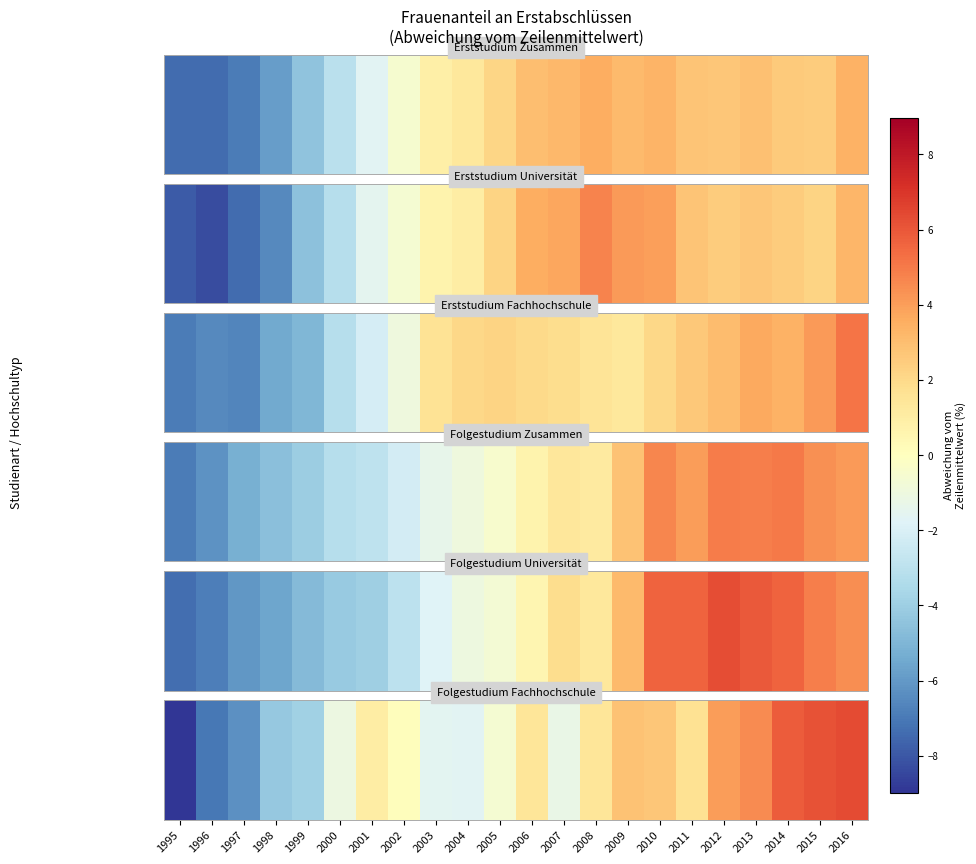

What is the change in value from 1995 to 2005?

+9.9